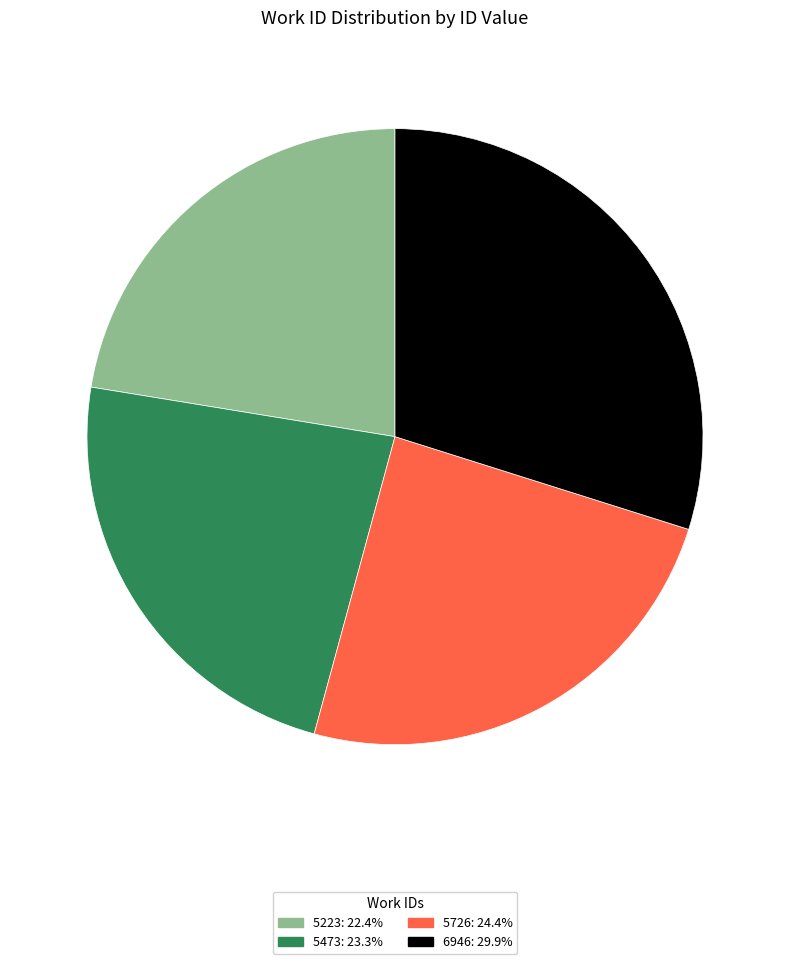

What is the ratio of the value at 6946: 29.9% to the value at 5473: 23.3%?

1.3